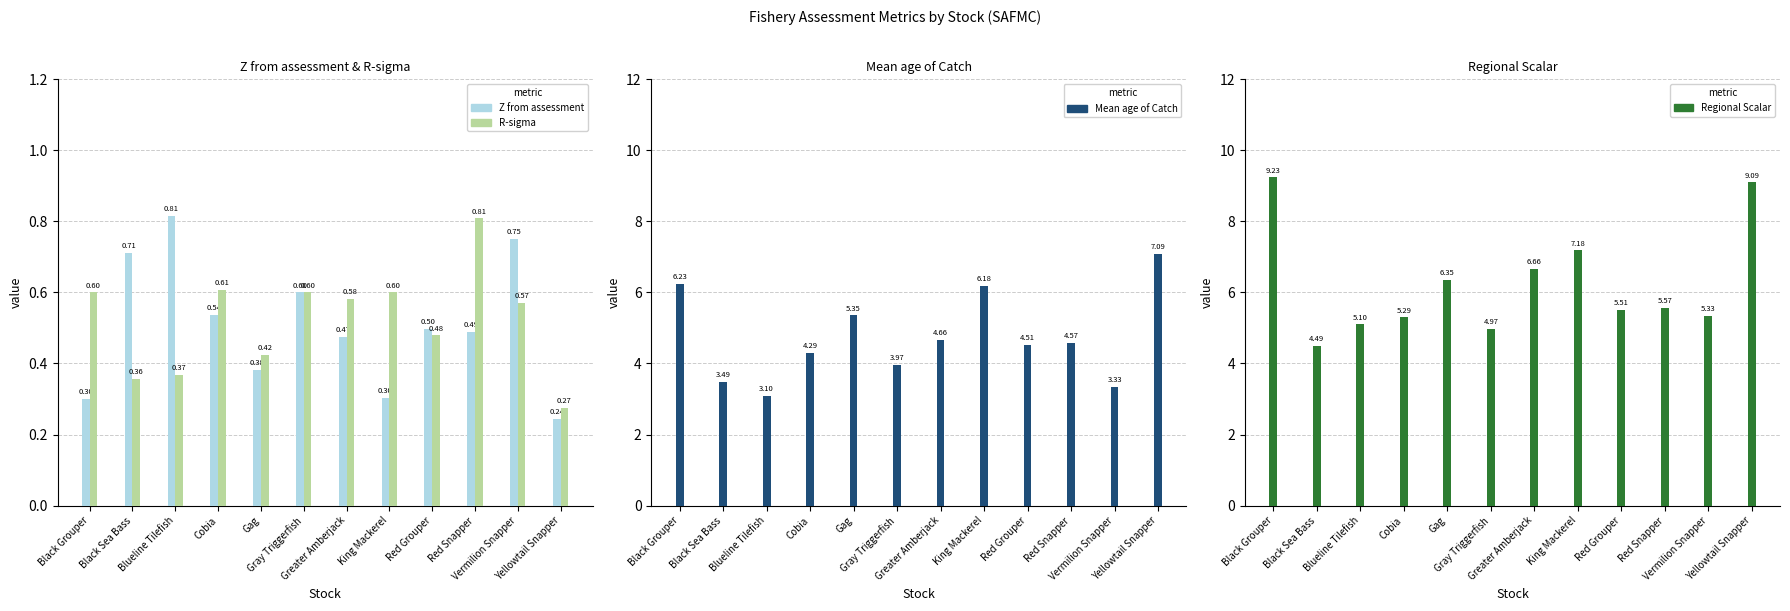

What is the highest value of the Mean age of Catch series?

7.1